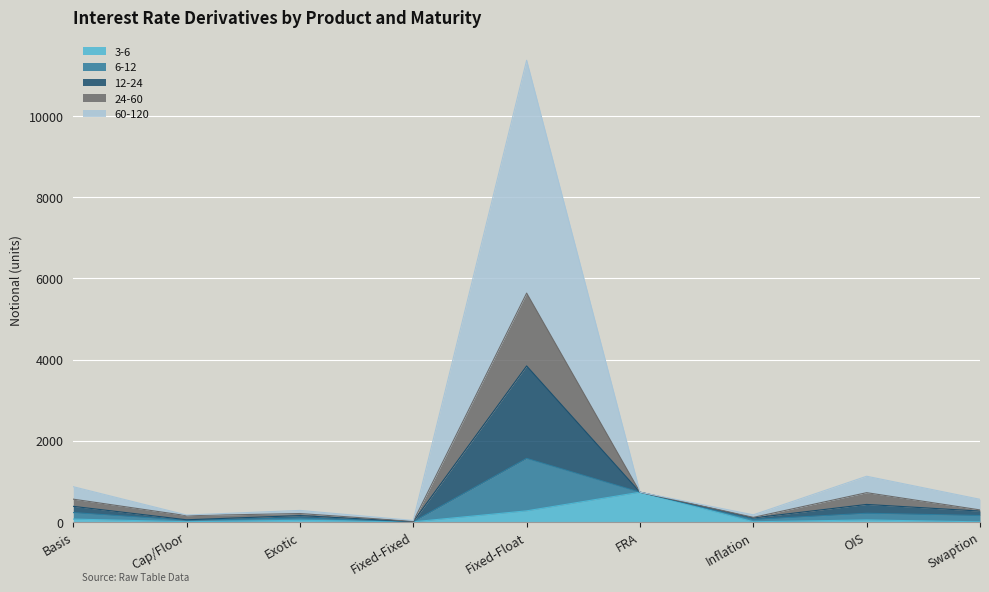

At which category is the sum across all series the highest?

Fixed-Float